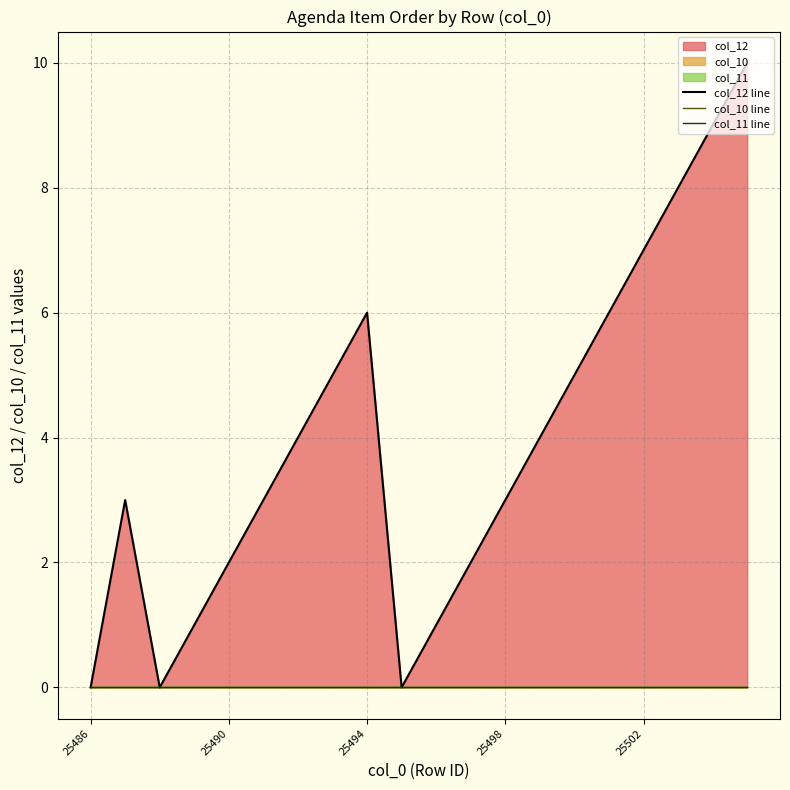

Which series has the widest spread of values?

col_12 line